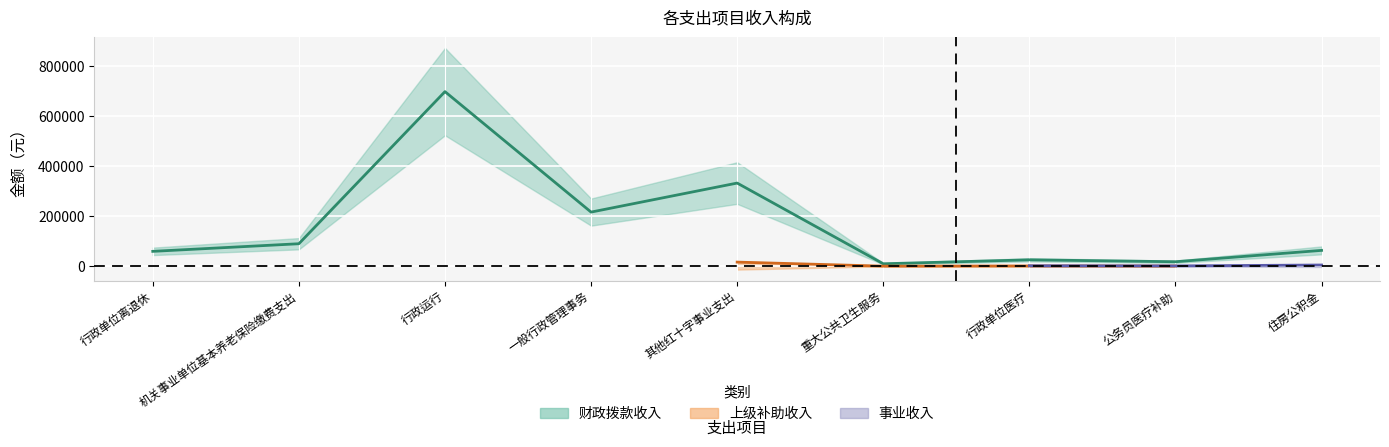

Which has a higher value, 行政单位医疗 or 住房公积金?

住房公积金